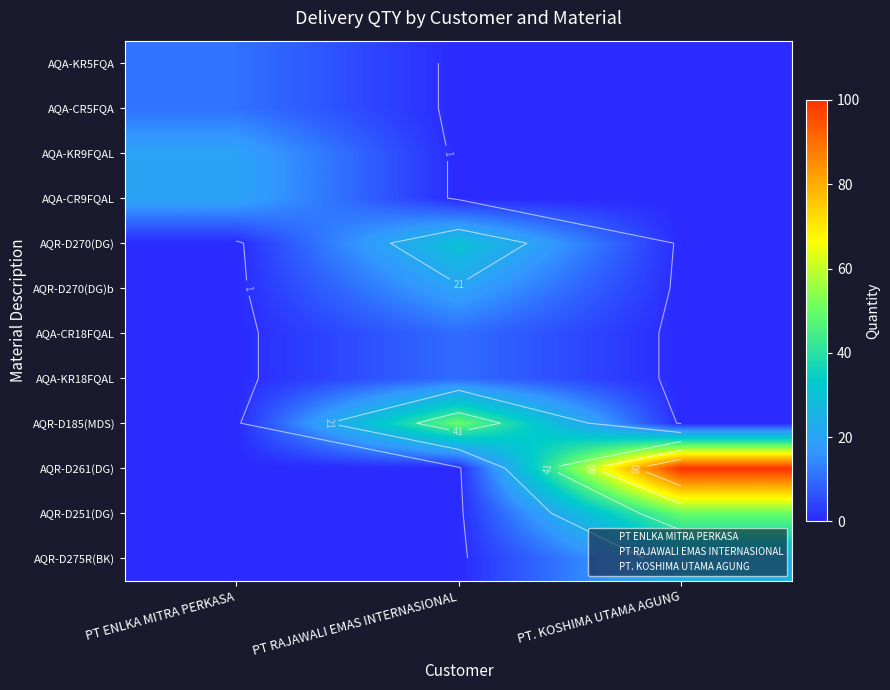

What is the spread (max minus min) of values at PT ENLKA MITRA PERKASA?

20